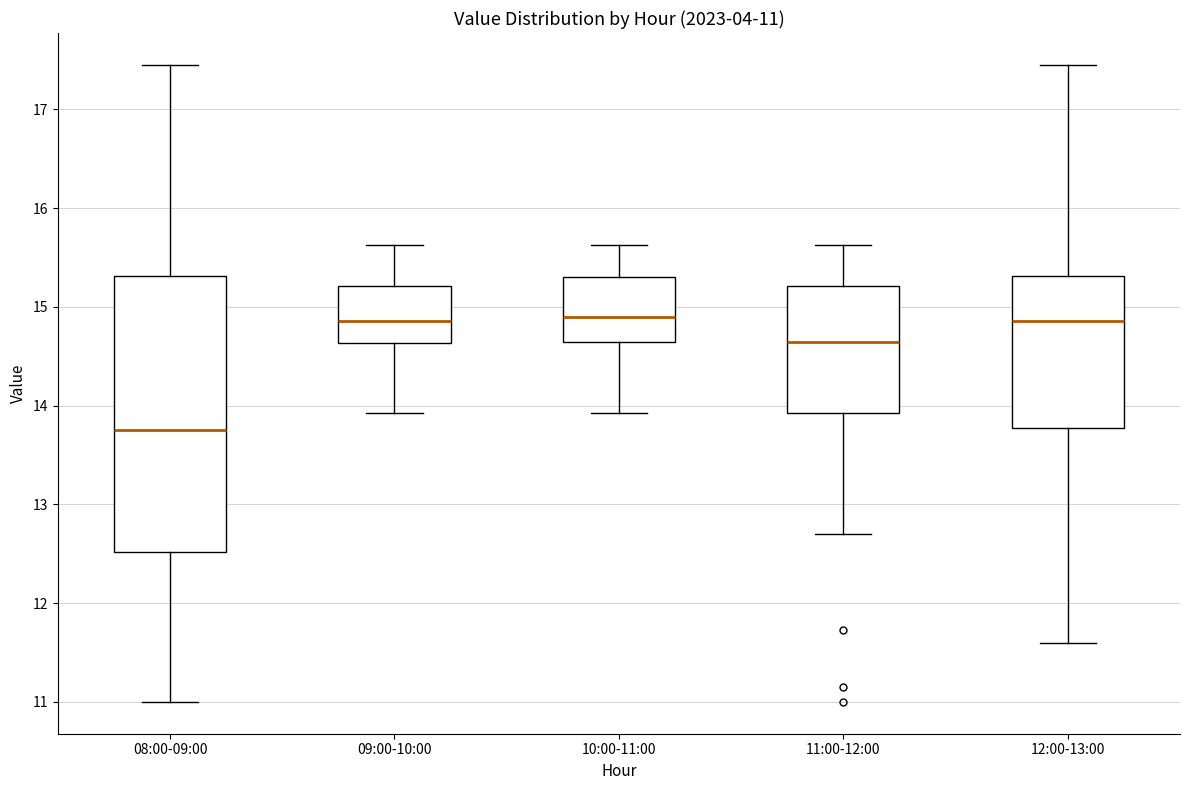

Which box's median line is the lowest?

08:00-09:00